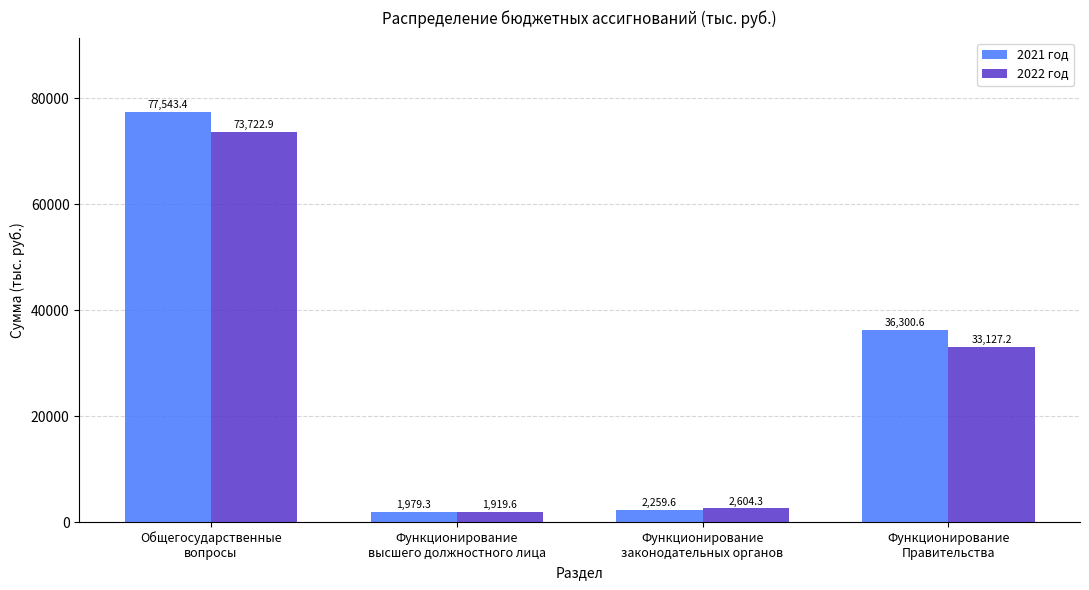

Reading right to left, list all the values displayed in this chart.

2021 год: Функционирование
Правительства=36300.6	Функционирование
законодательных органов=2259.6	Функционирование
высшего должностного лица=1979.3	Общегосударственные
вопросы=77543.4
2022 год: Функционирование
Правительства=33127.2	Функционирование
законодательных органов=2604.3	Функционирование
высшего должностного лица=1919.6	Общегосударственные
вопросы=73722.9